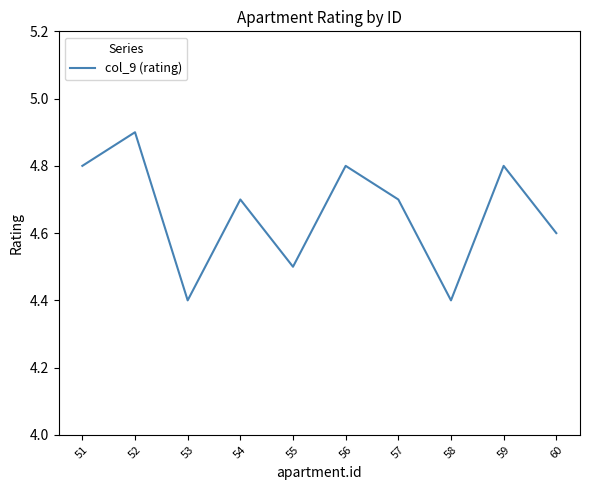

What is the sum of all values?

46.6